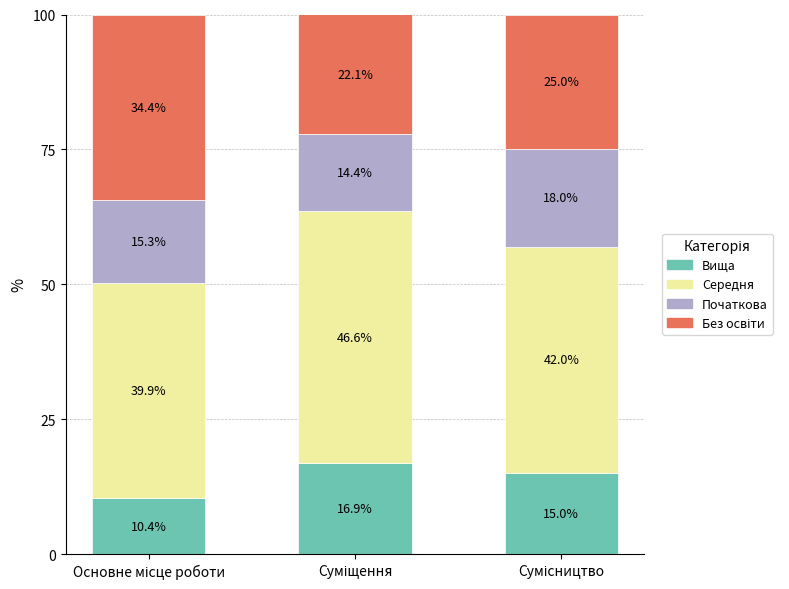

Are the bars grouped side by side (vs. stacked)?

No